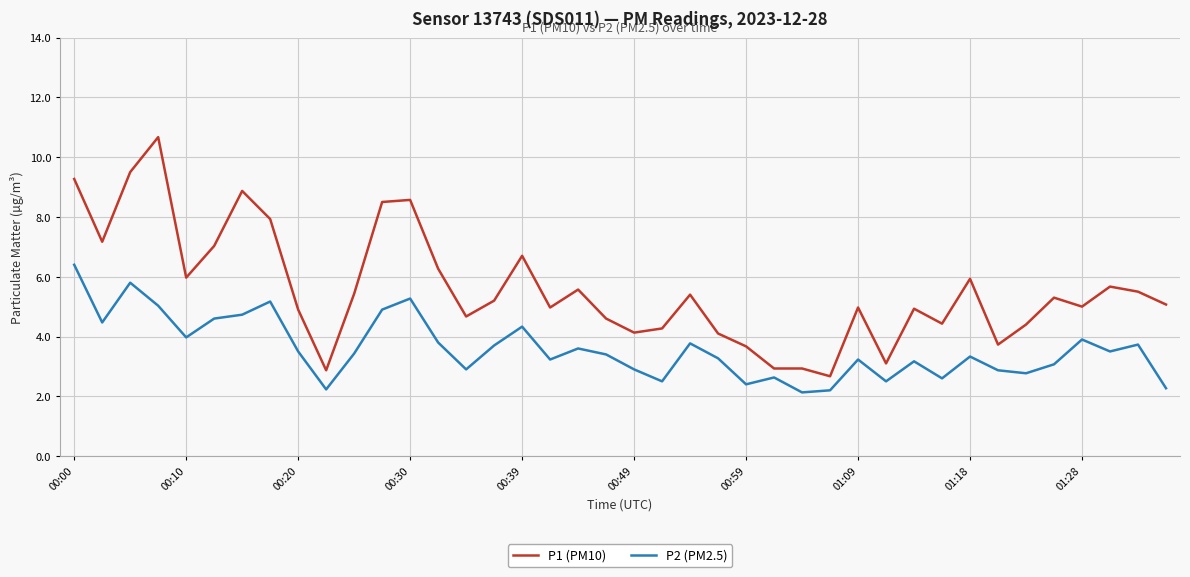

Which series has the largest range (max minus min)?

P1 (PM10)